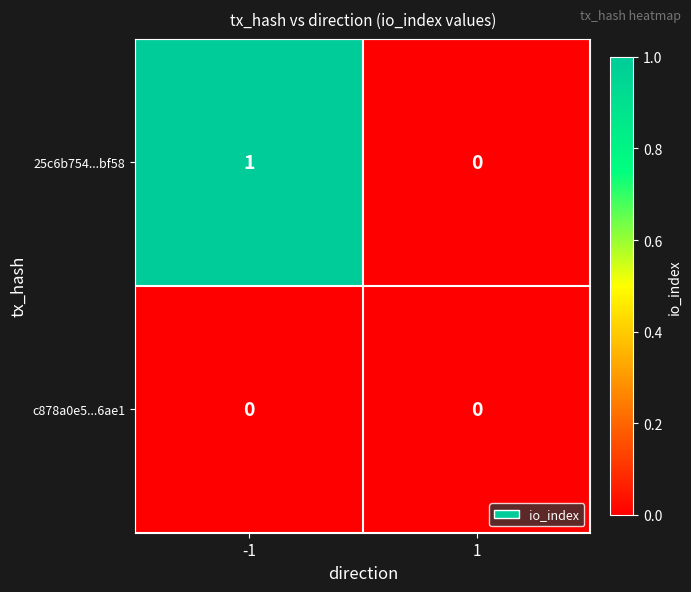

Reading right to left, transcribe all the data shown in this chart.

25c6b754...bf58: 0	1
c878a0e5...6ae1: 0	0